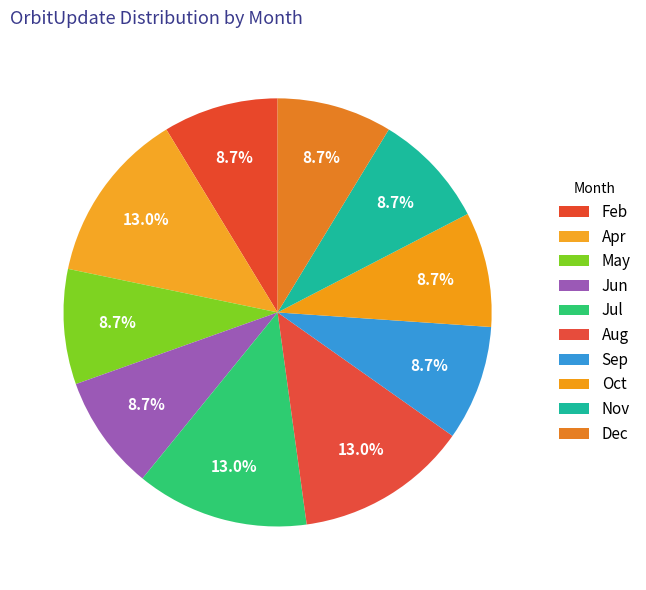

To the nearest percent, what is the difference between the largest and smallest slice percentages?

4%